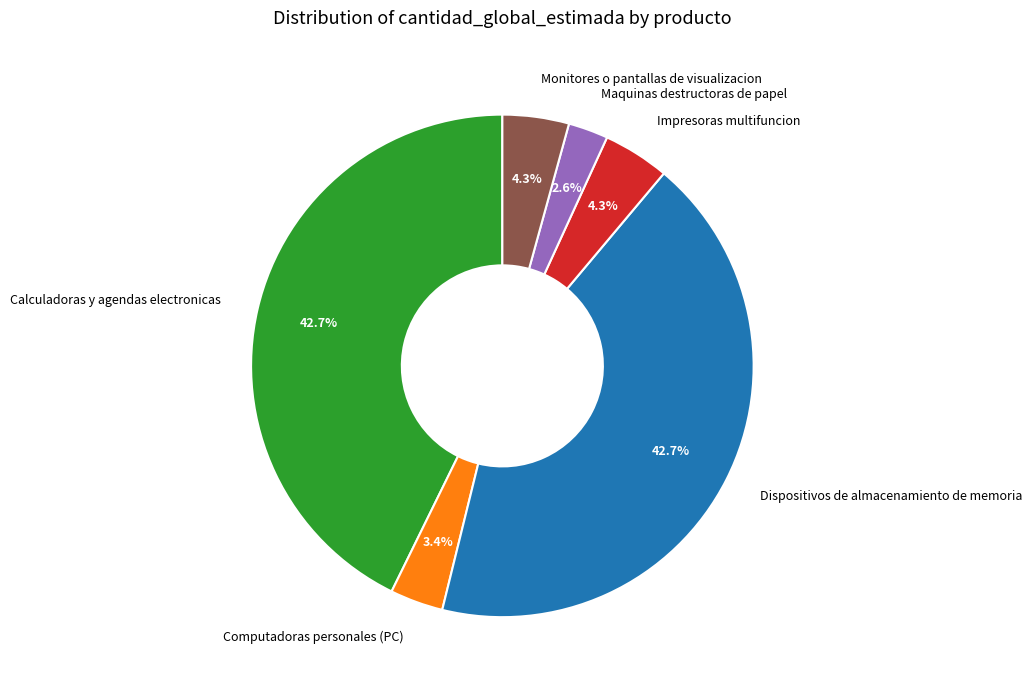

Is it true that Monitores o pantallas de visualizacion is 4% of the pie?

True